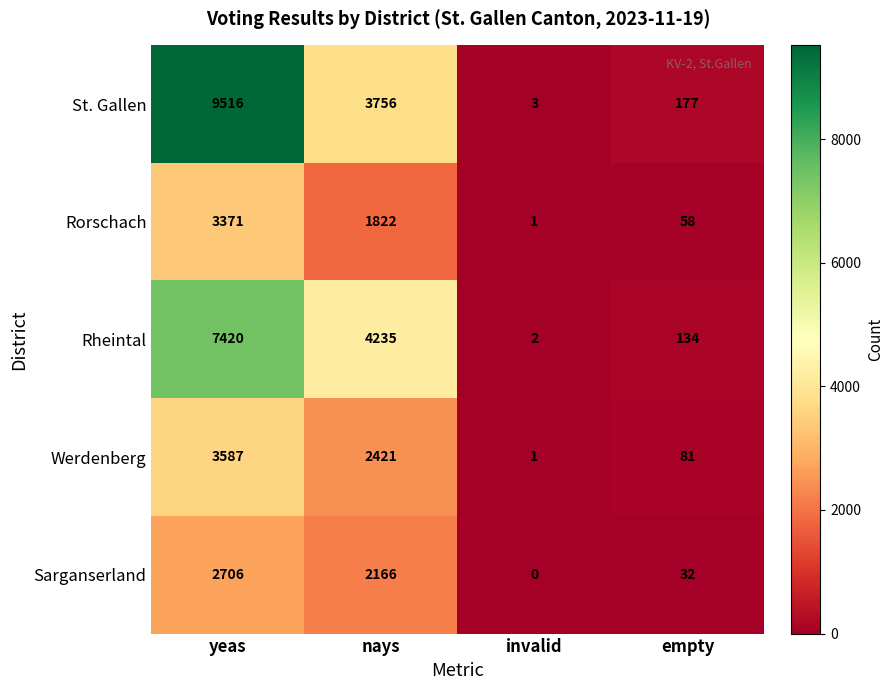

Count the number of categories in the chart.

4